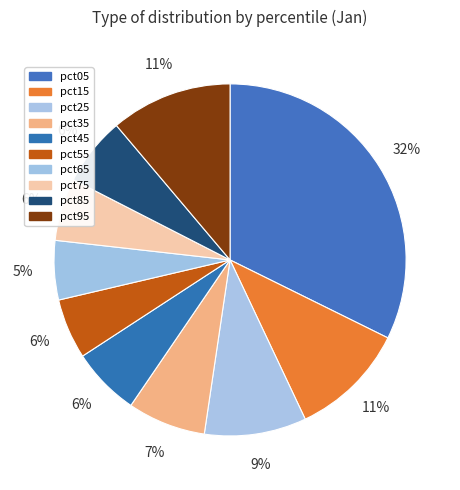

Which has a higher value, pct65 or pct75?

pct75